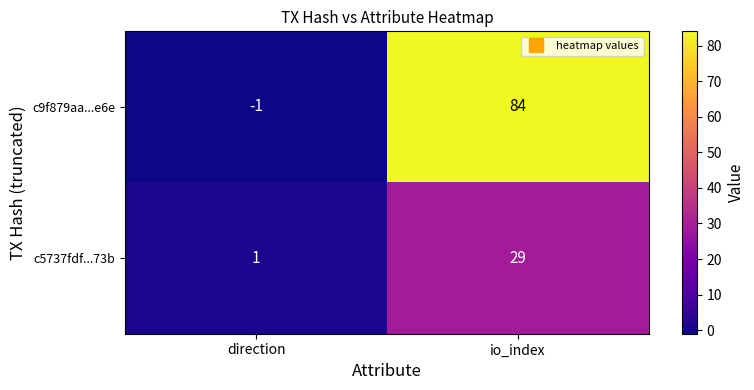

What is the total value across all series at io_index?

113